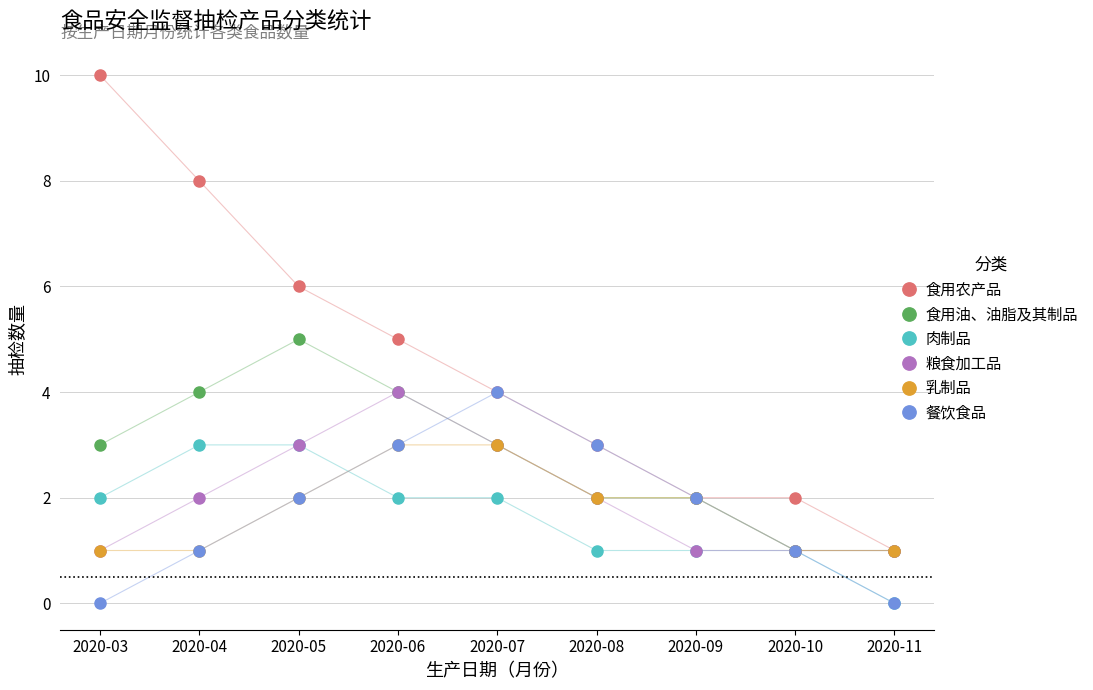

Which series has the largest range (max minus min)?

食用农产品